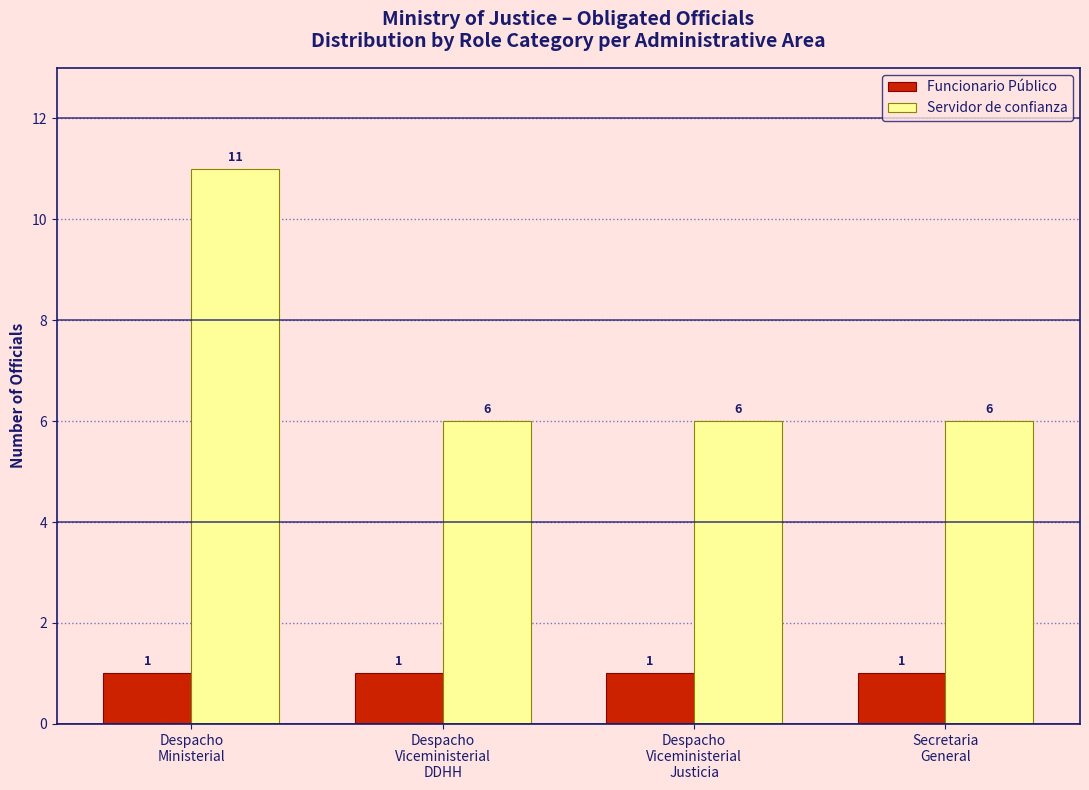

Reading left to right, what are all the values shown in this chart?

Funcionario Público: 1	1	1	1
Servidor de confianza: 11	6	6	6